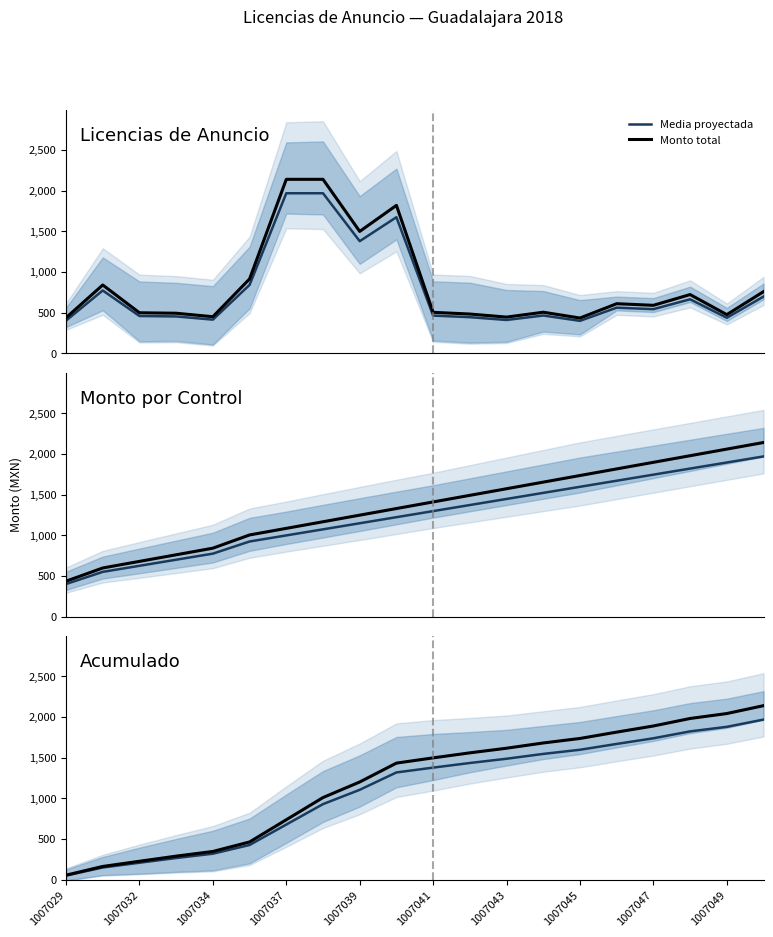

What is the difference between the second highest and minimum values in the Monto total series?

1988.2